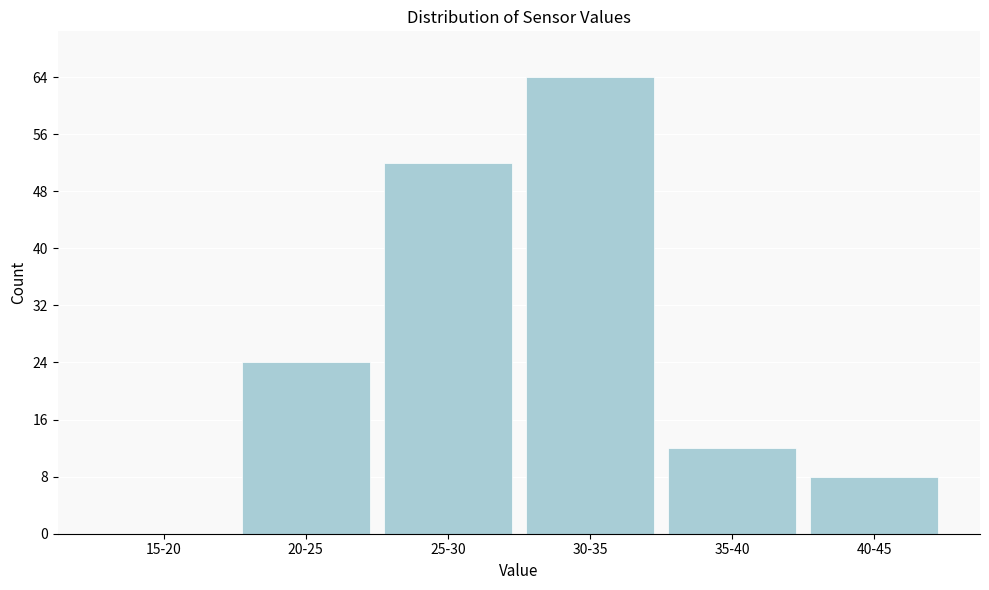

Reading left to right, transcribe all the data shown in this chart.

15-20=0	20-25=24	25-30=52	30-35=64	35-40=12	40-45=8